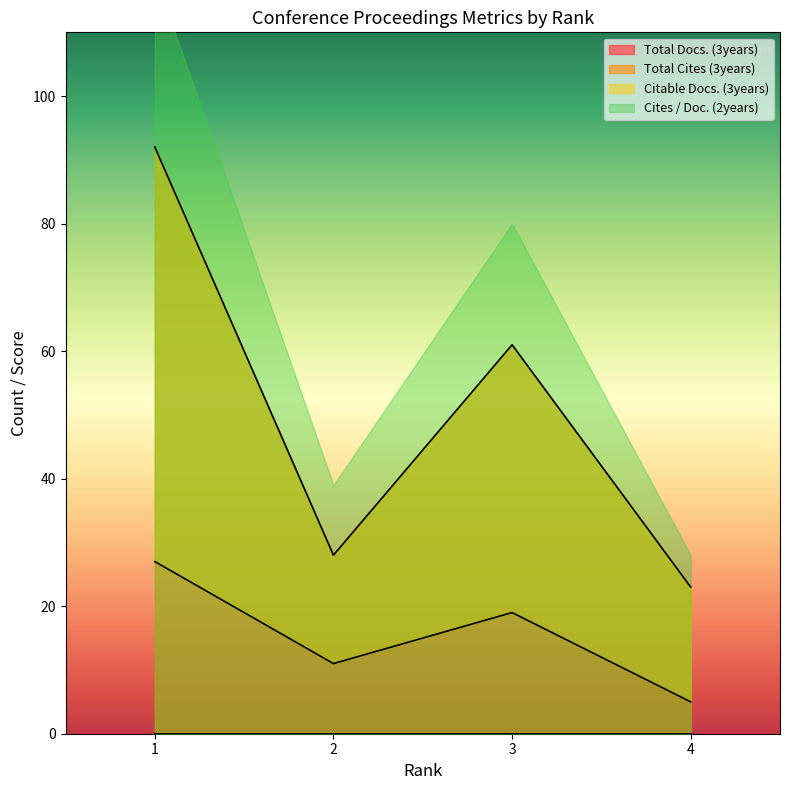

Which category has the lowest value in the Total Cites (3years) series?

4